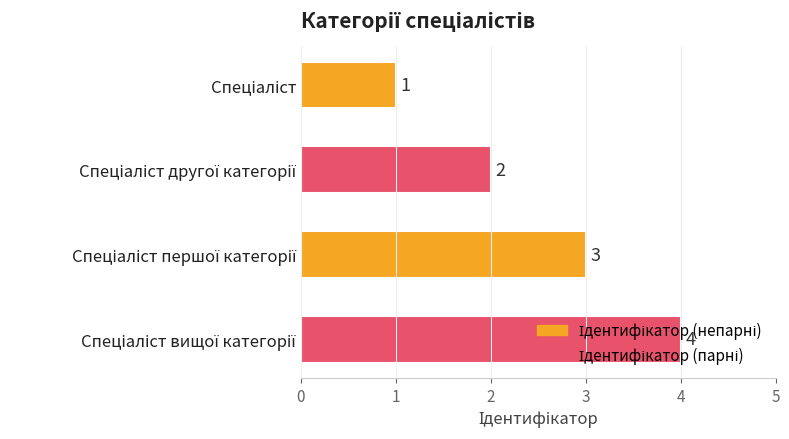

What is the difference between the maximum and minimum values?

3